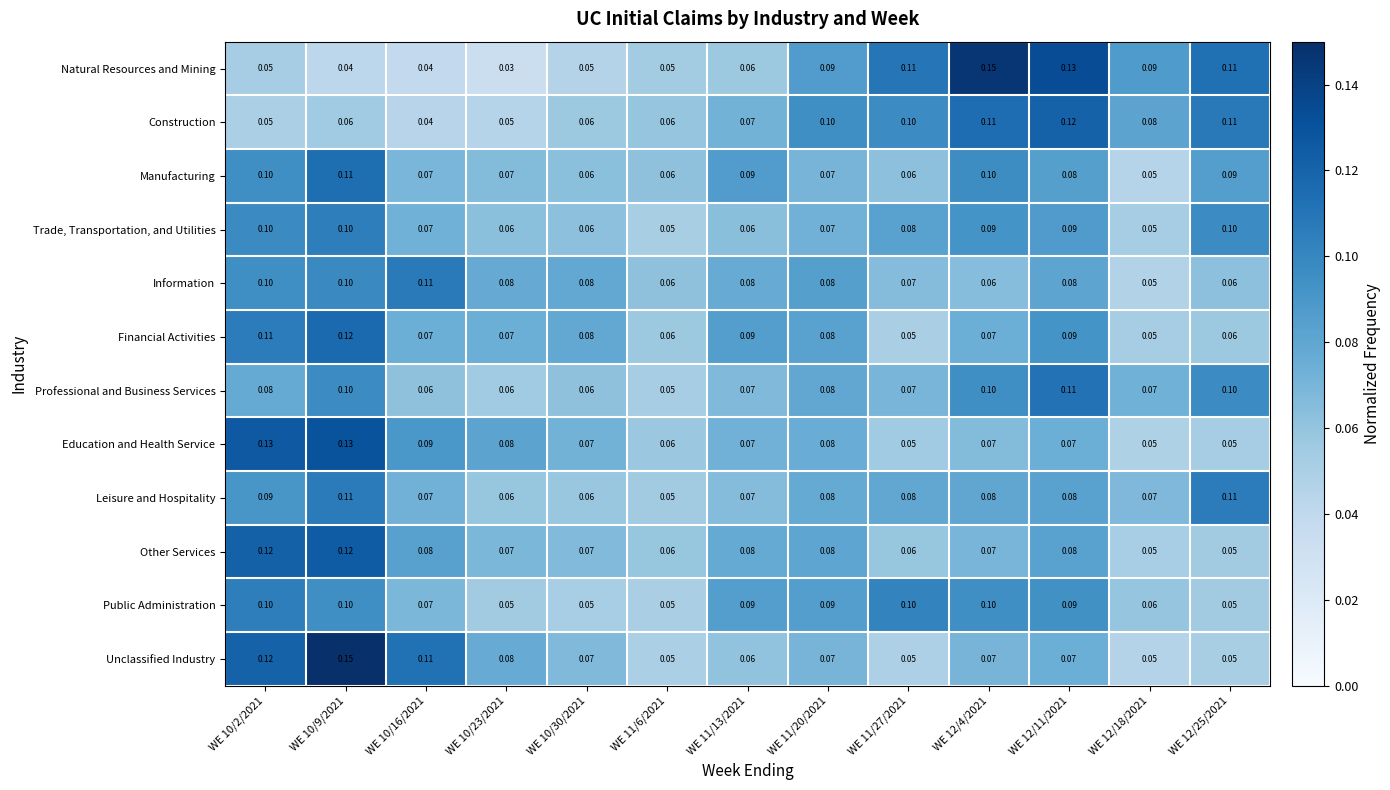

Which series changed the most between WE 10/2/2021 and WE 10/30/2021?

Education and Health Service